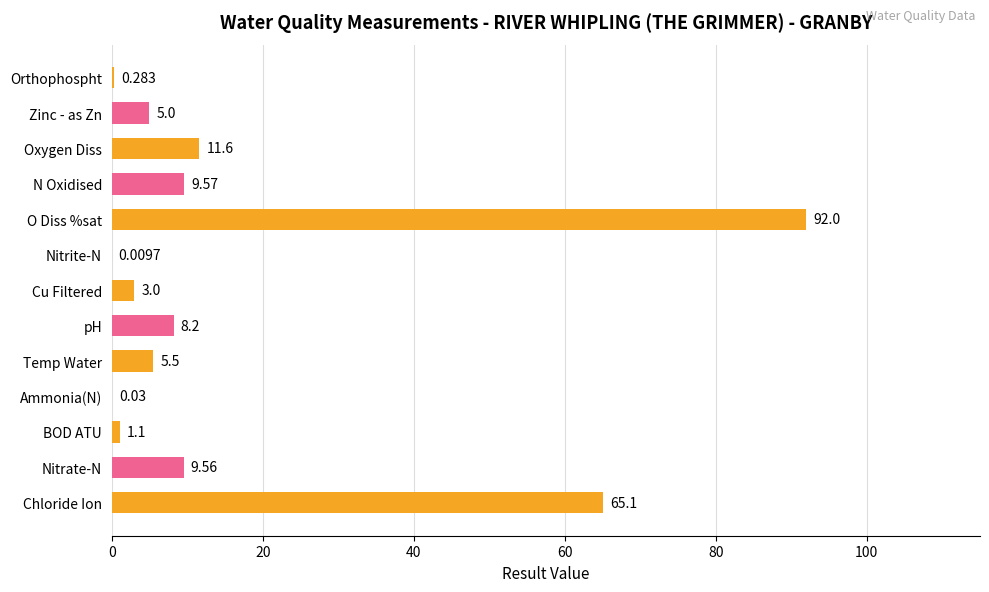

Where is the data nearest to the value 46?

Chloride Ion